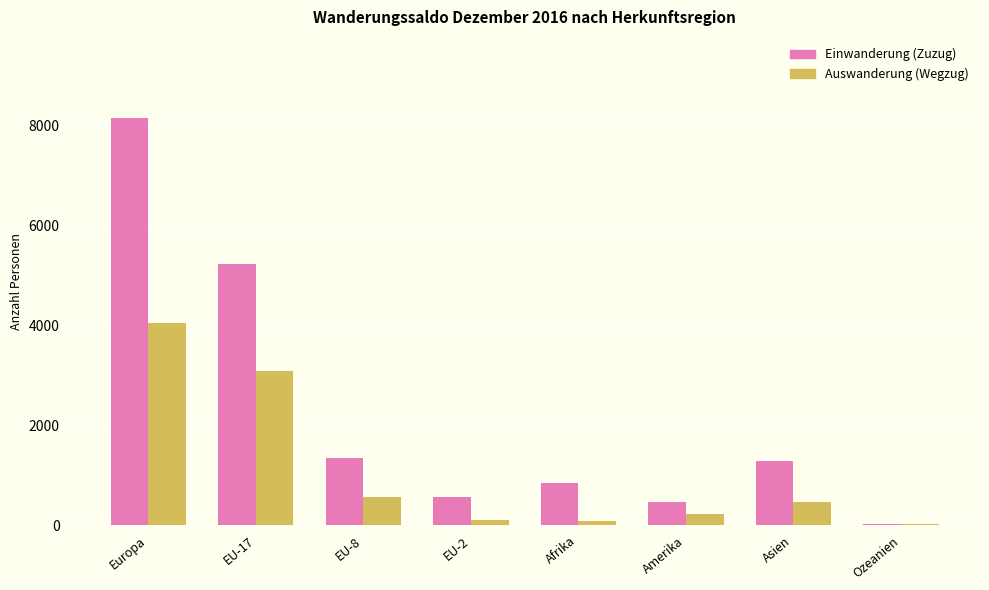

Which series has the widest spread of values?

Einwanderung (Zuzug)